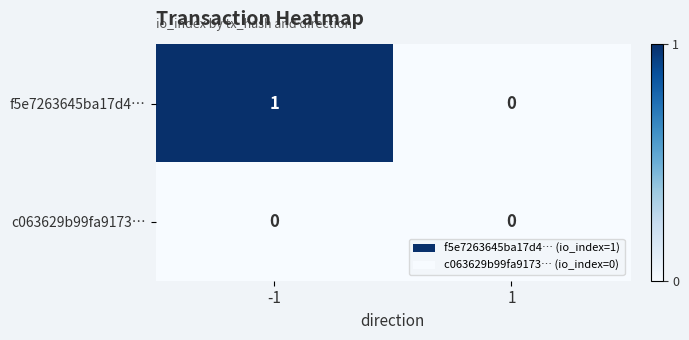

Which series has the largest total across all categories?

f5e7263645ba17d4…